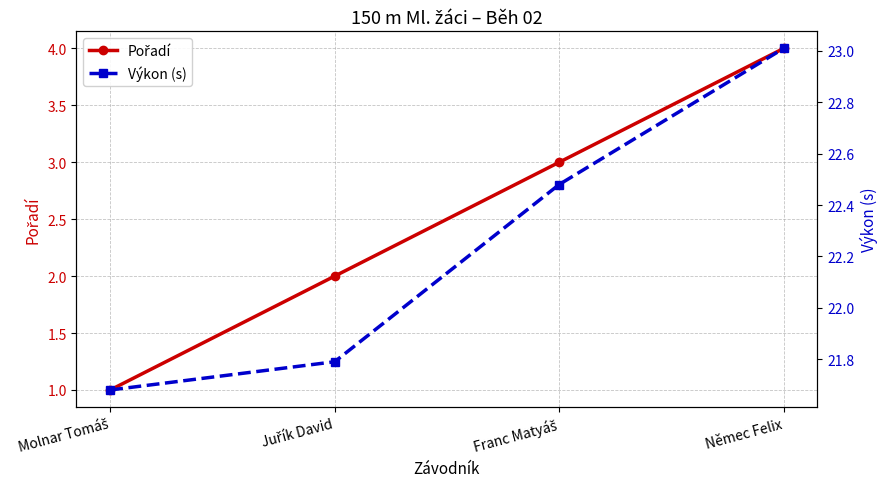

What is the label of the 2nd point from the right?

Franc Matyáš